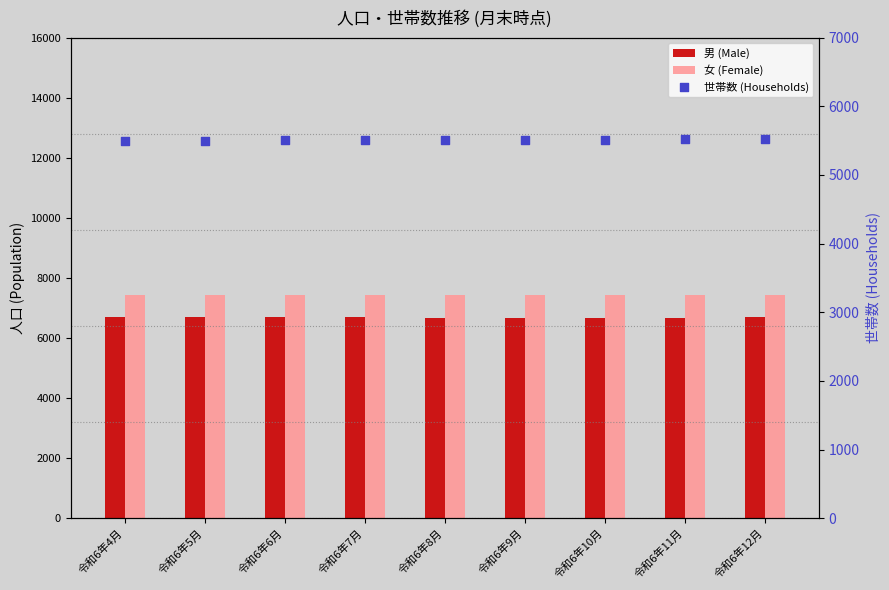

Which series has the largest total across all categories?

女 (Female)